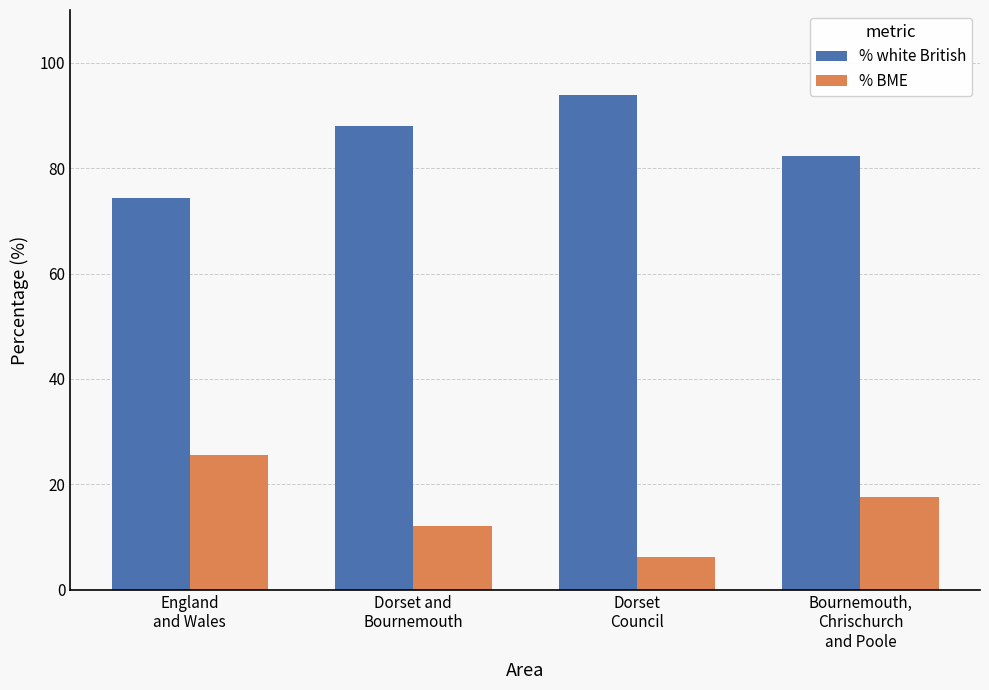

How many bars are there in each group?

2